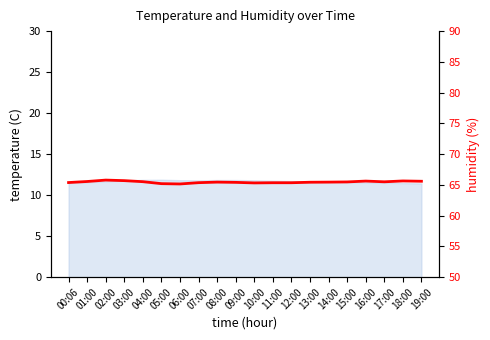

Rank the categories by value from lowest to highest.

06:00, 05:00, 10:00, 11:00, 12:00, 07:00, 00:06, 09:00, 13:00, 08:00, 14:00, 15:00, 17:00, 04:00, 01:00, 19:00, 16:00, 18:00, 03:00, 02:00